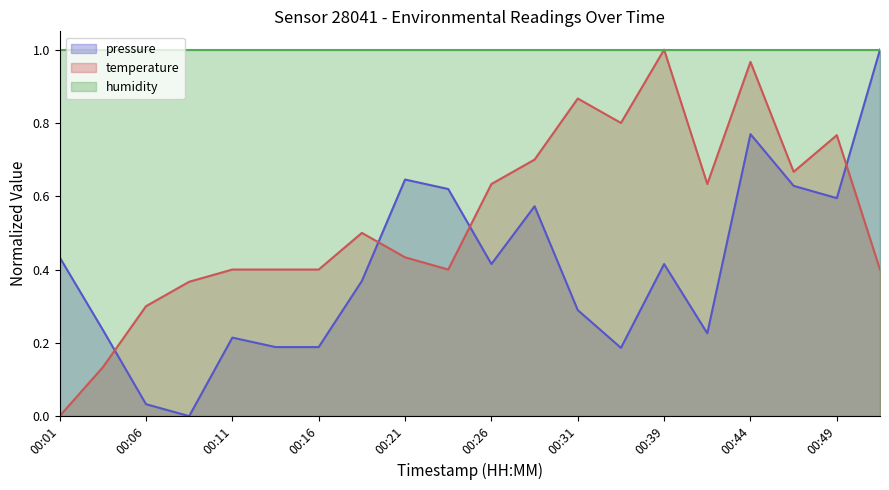

What is the sum of the pressure values at 00:26 and 00:31?

0.7